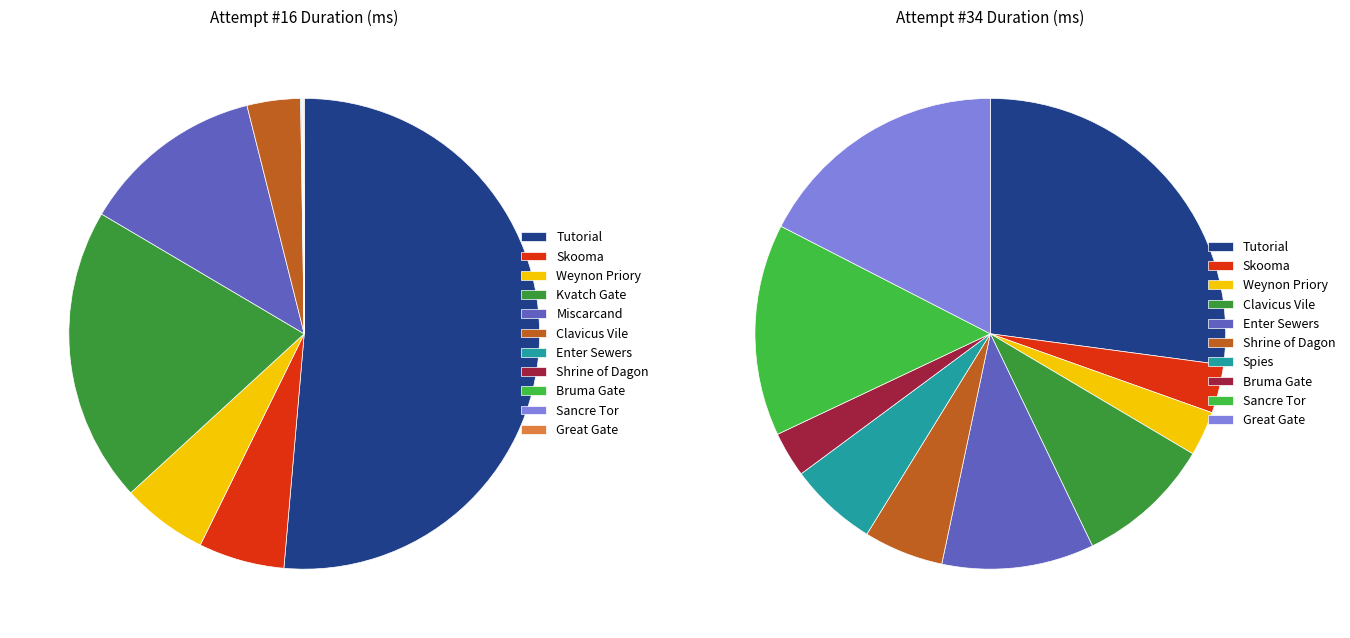

Is it true that Weynon Priory is 18% of the pie?

False